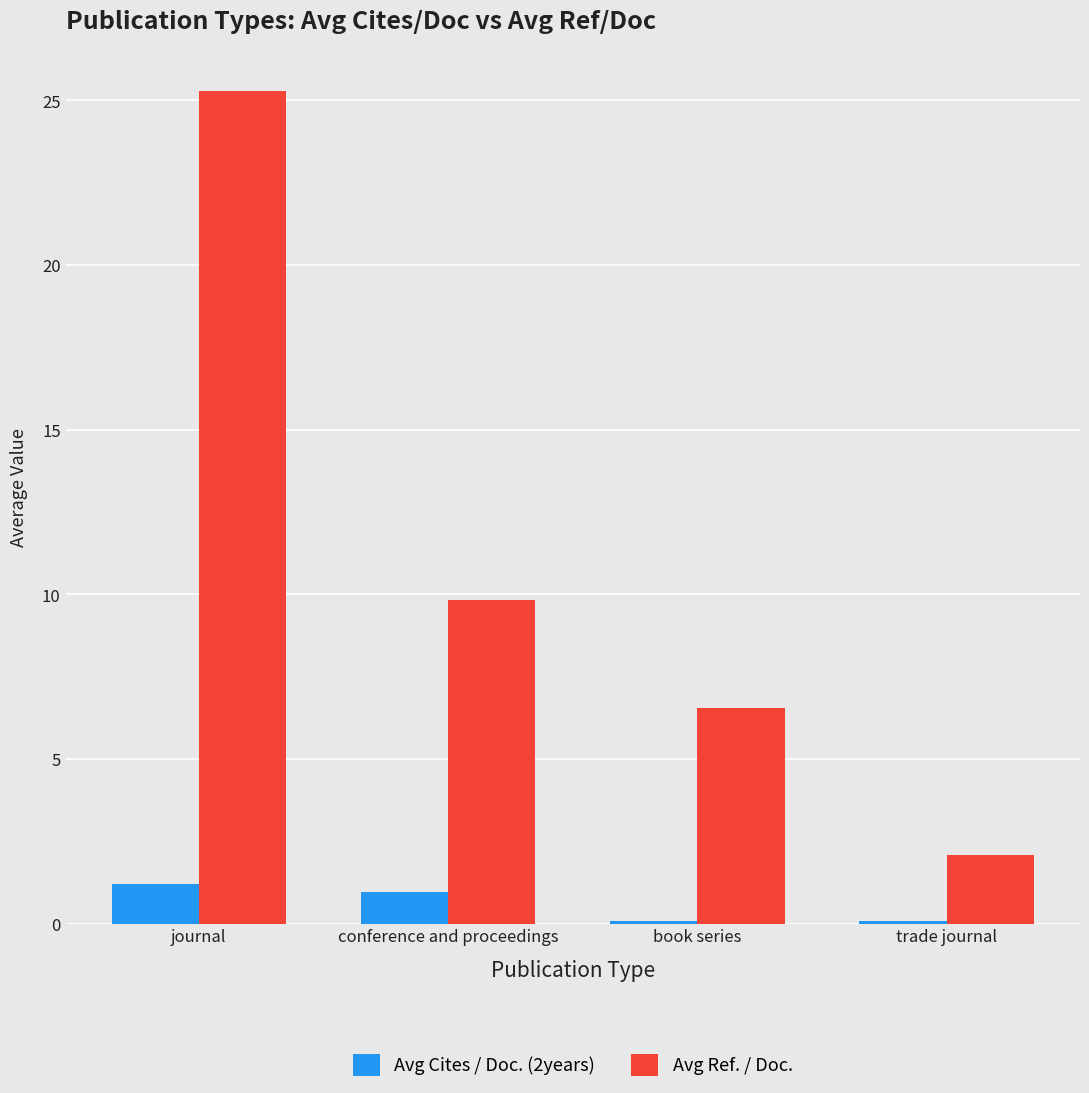

The Avg Ref. / Doc. series shows 15.8 at conference and proceedings. True or false?

False